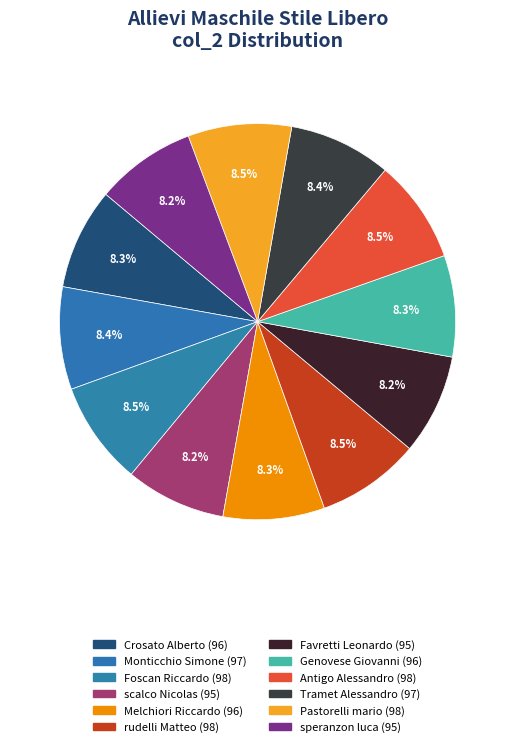

Which slice is the largest?

Foscan Riccardo